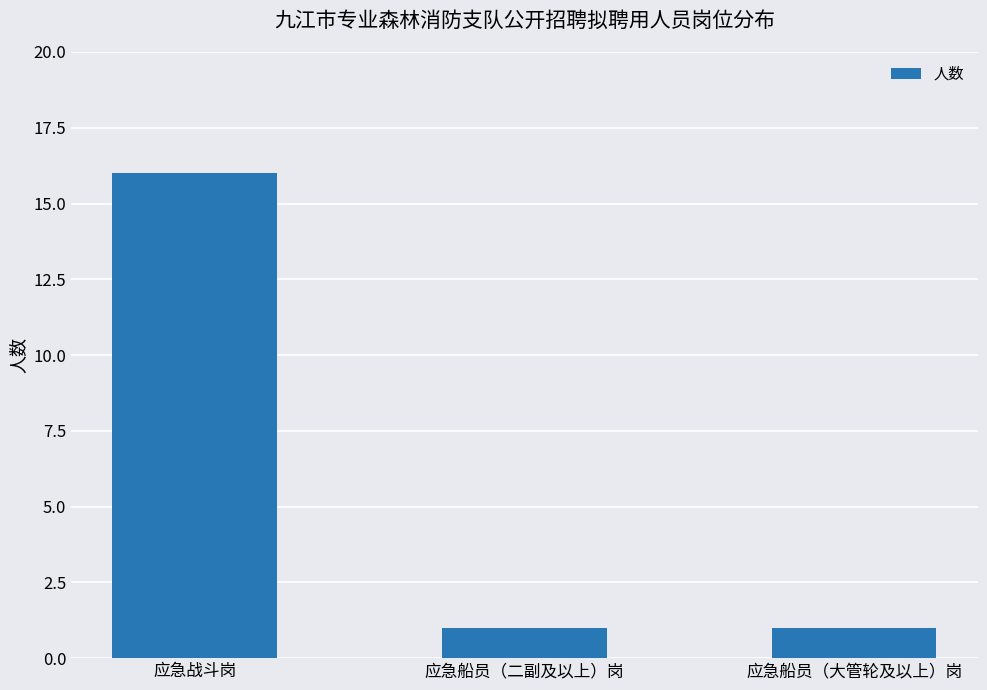

What is the ratio of the value at 应急船员（二副及以上）岗 to the value at 应急船员（大管轮及以上）岗?

1.0